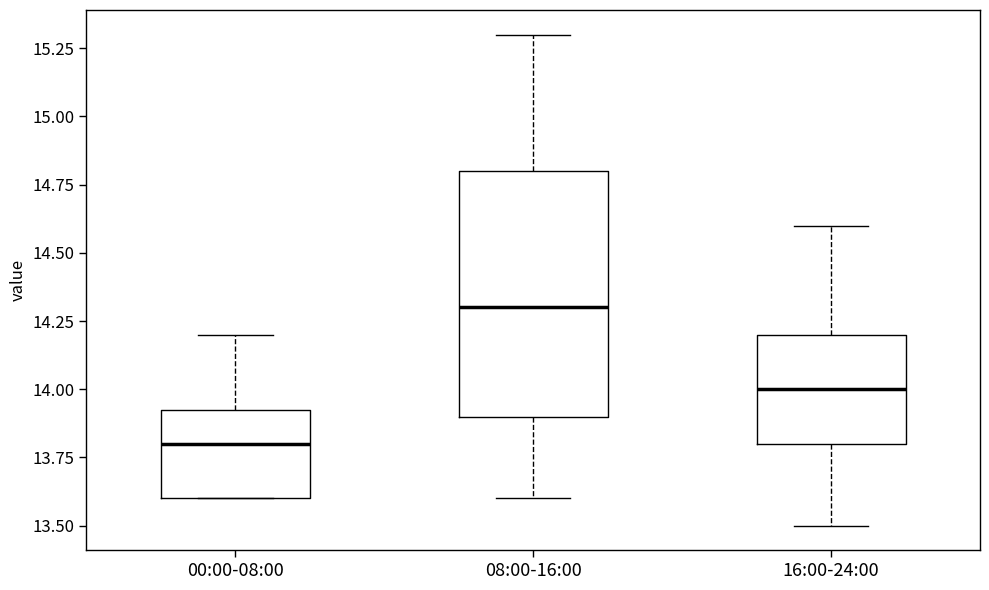

Which box has the highest median line?

08:00-16:00